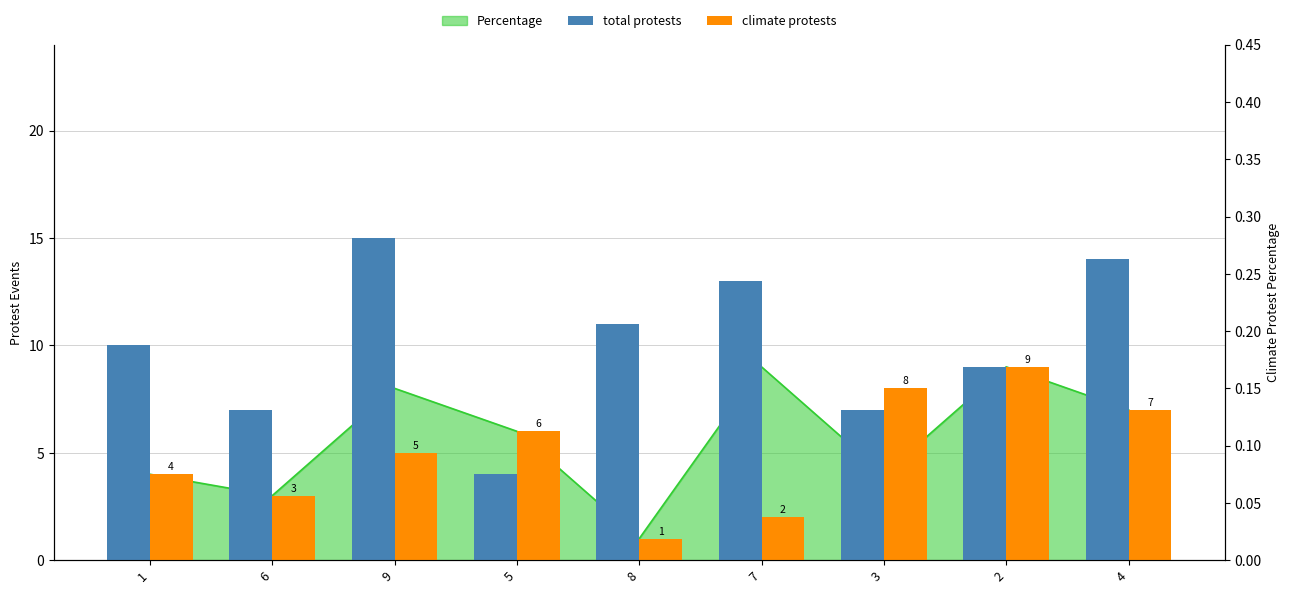

Does the chart contain any negative values?

No